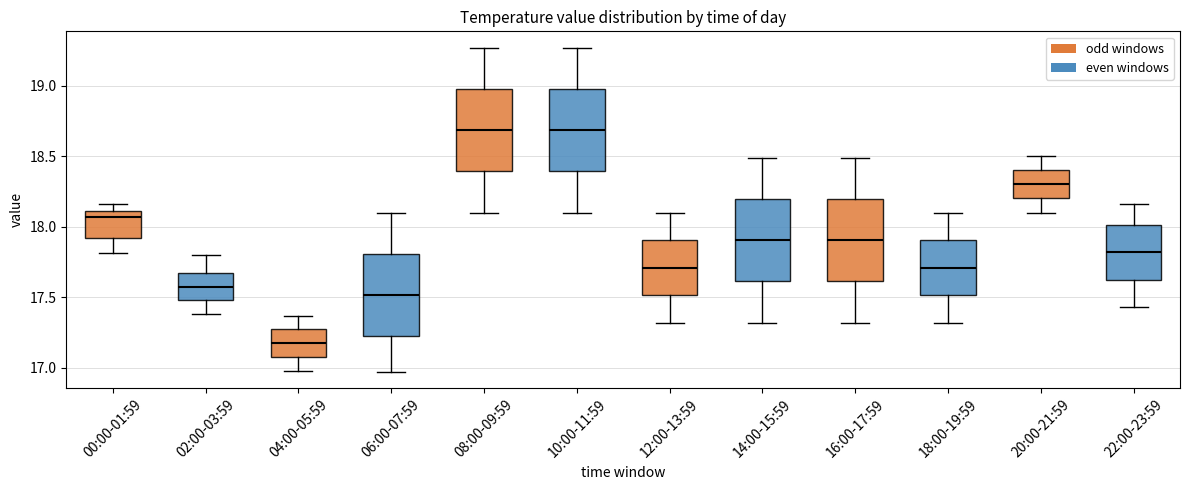

Where is the lower edge of the box for 02:00-03:59 on the y-axis? The values are not printed on the chart, so give them approximately, as read against the axis.

17.50